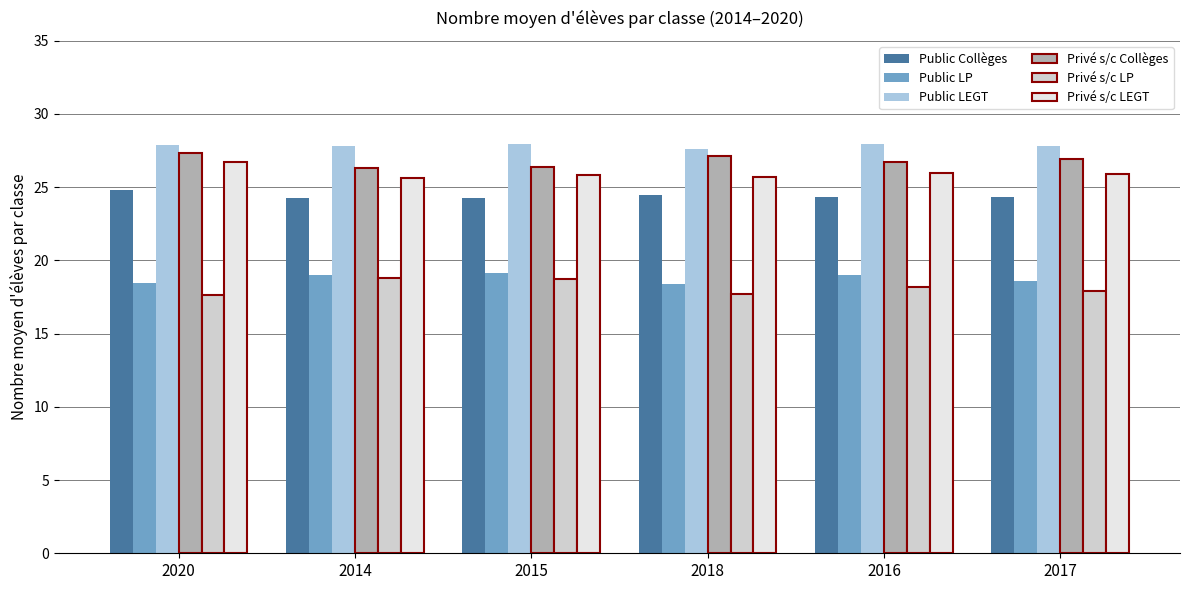

The Public Collèges series shows 24.4 at 2017. True or false?

True